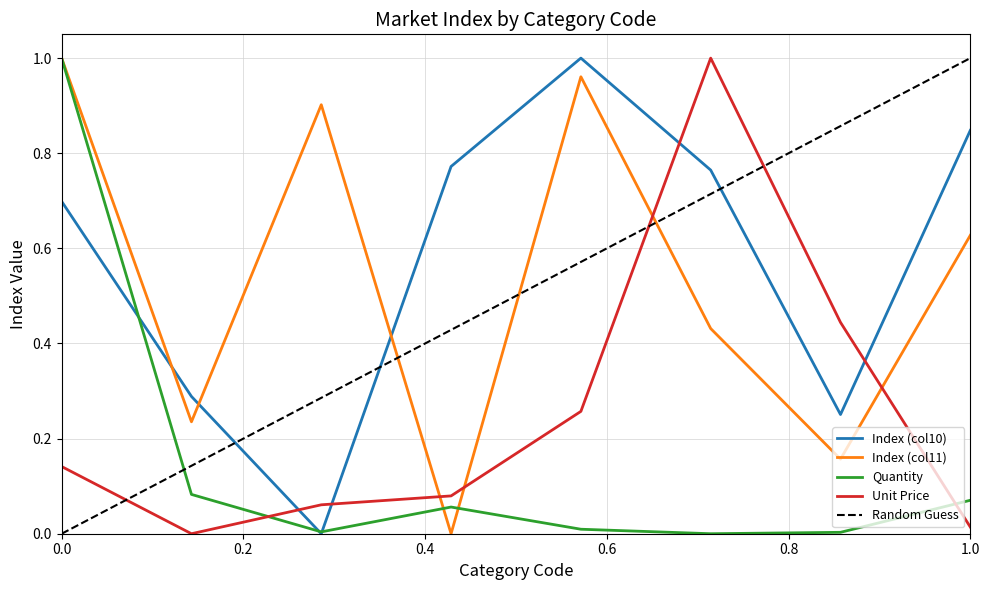

Does the chart have visible grid lines?

Yes